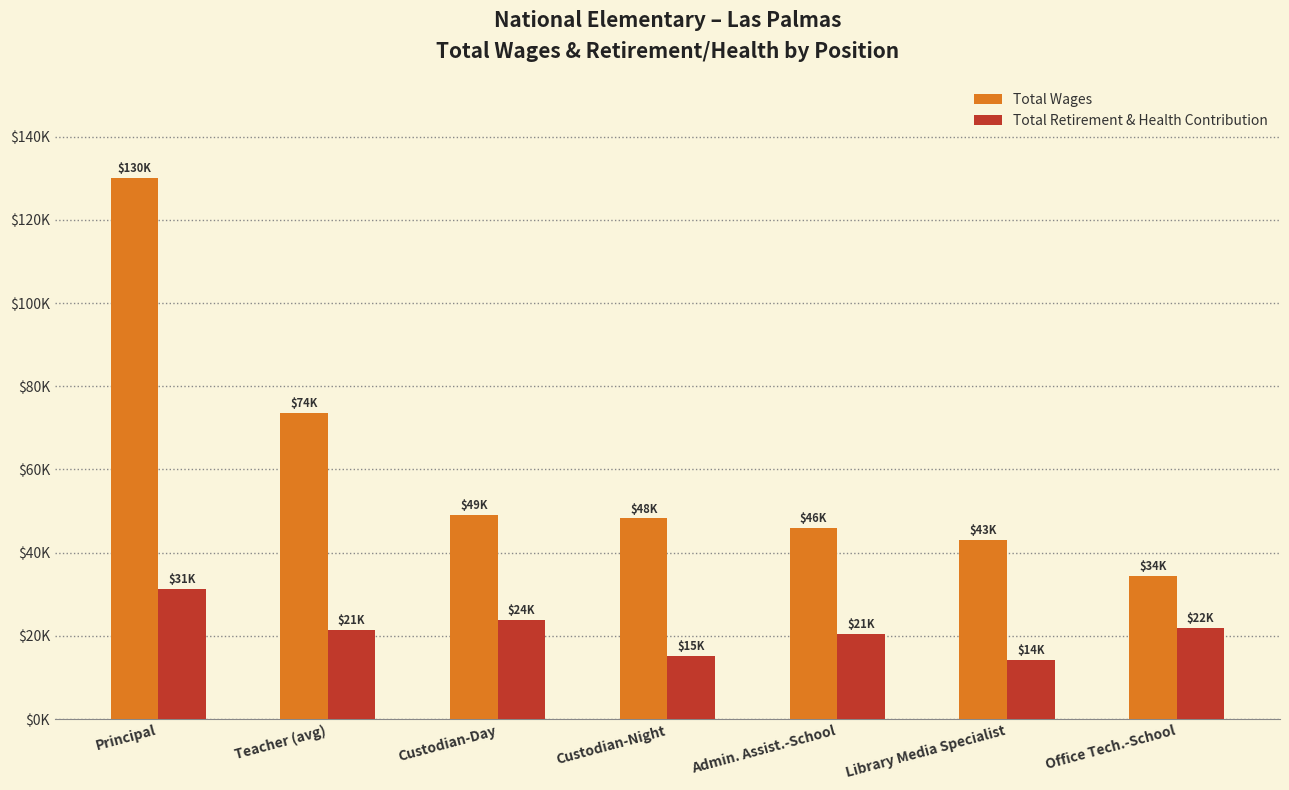

Which series has the widest spread of values?

Total Wages